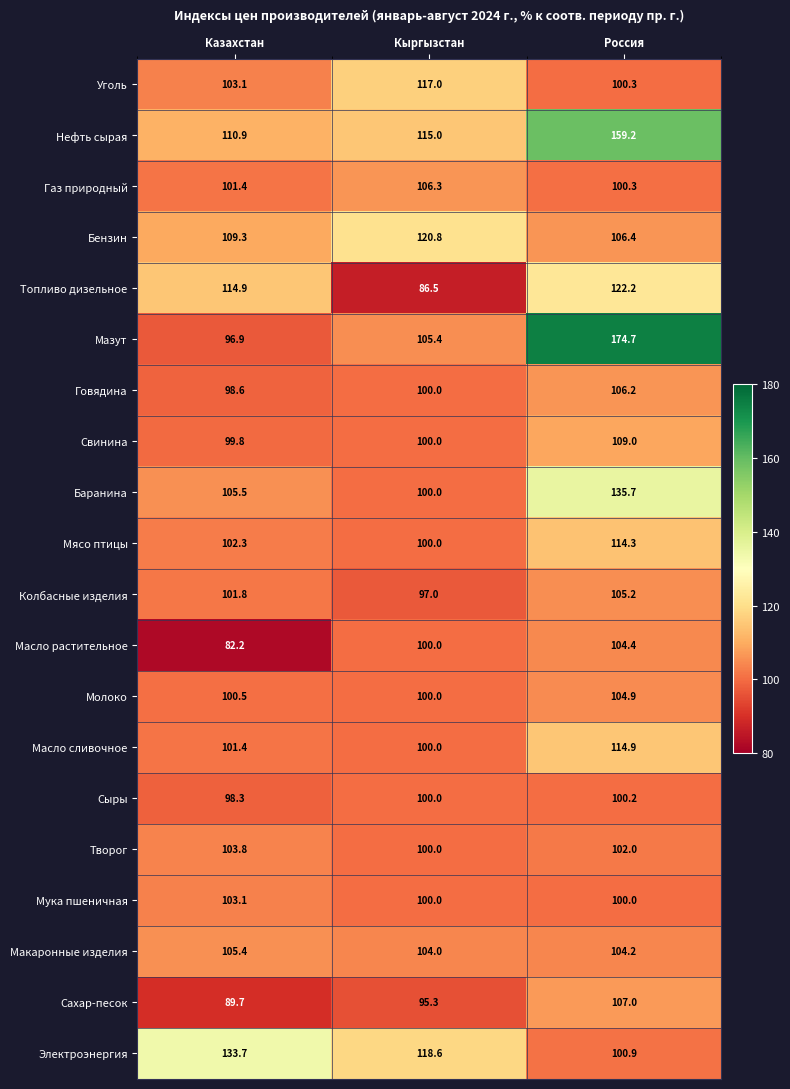

What is the difference between the highest and lowest values at Кыргызстан?

34.3